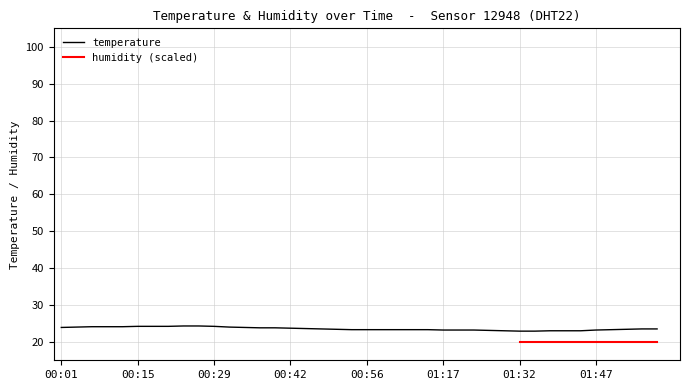

What is the value of the 11th point from the left?

24.2